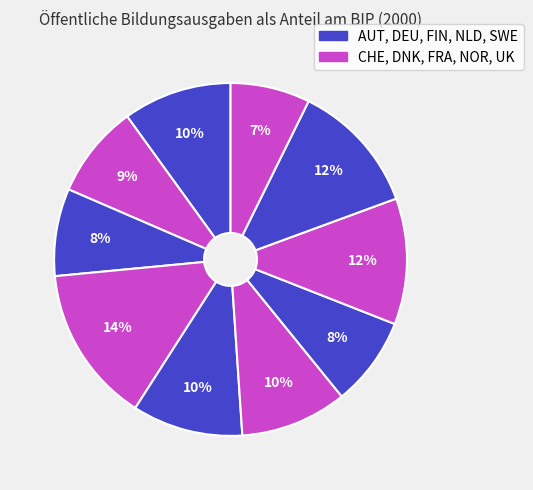

How many slices are in this pie chart?

10